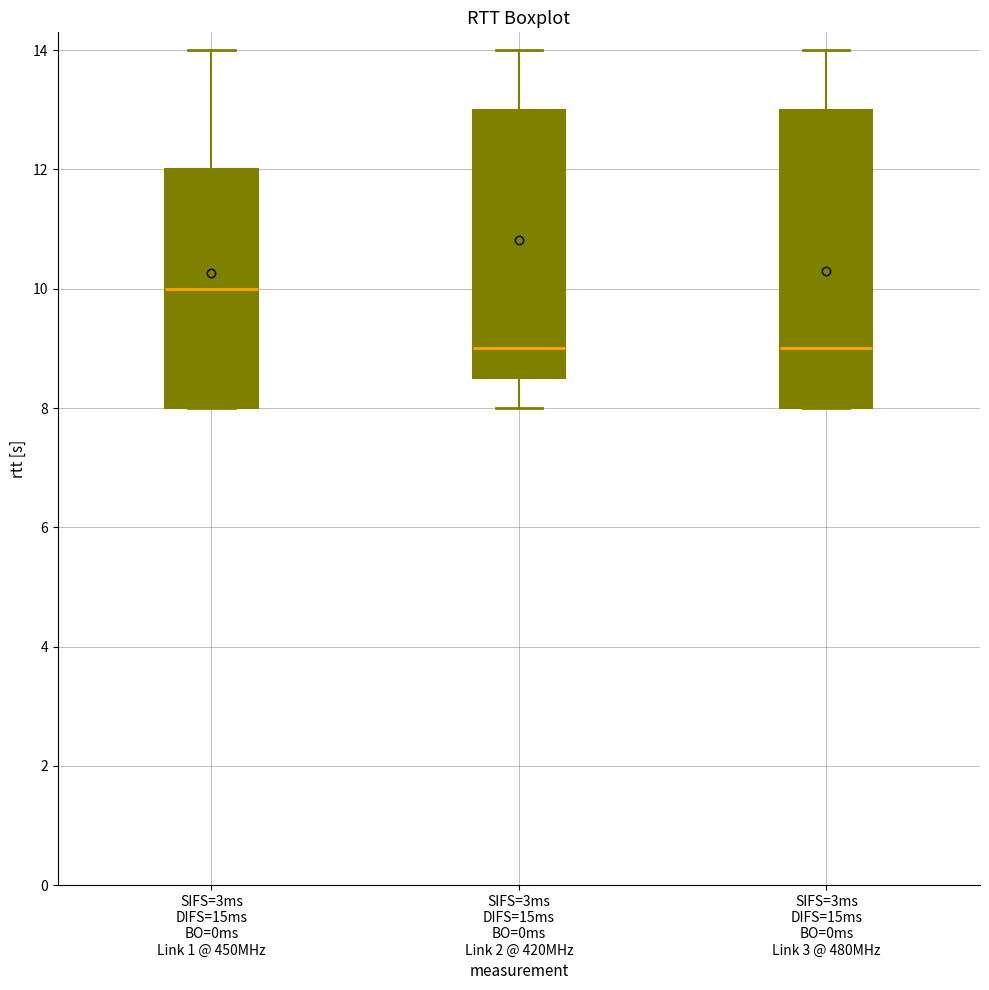

Comparing the boxes themselves (not the whiskers), which one is the tallest?

SIFS=3ms DIFS=15ms BO=0ms Link 3 @ 480MHz